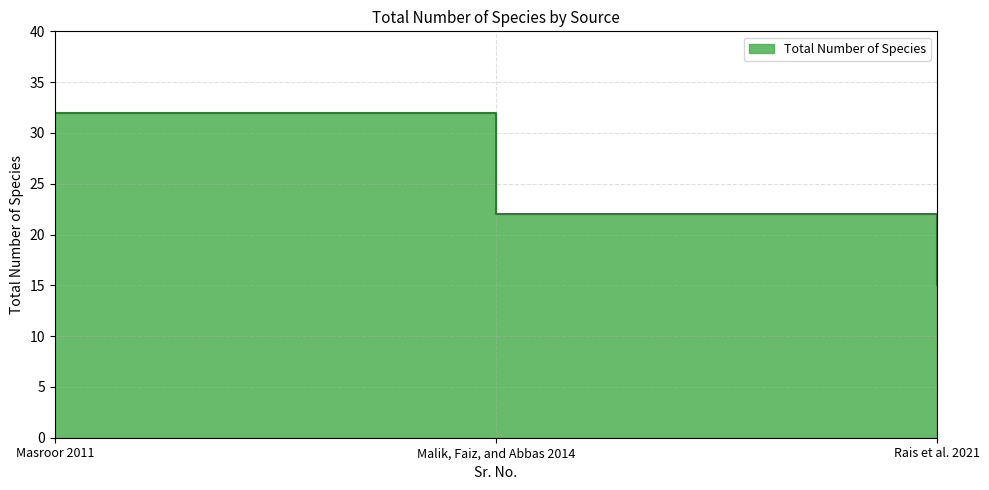

What is the difference between the maximum and second lowest values?

10